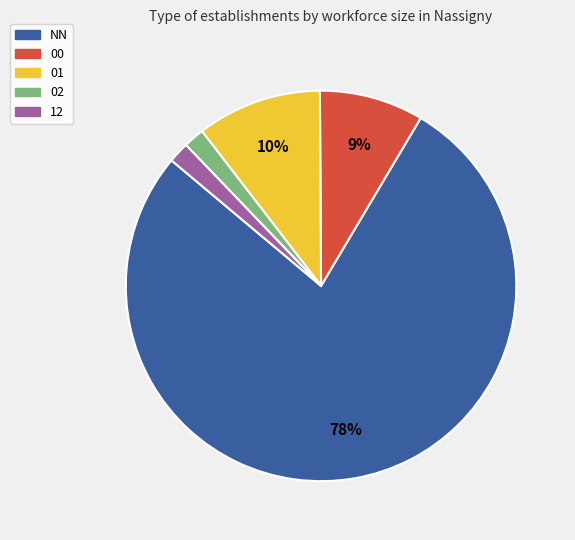

Does NN represent more than half of the total?

Yes